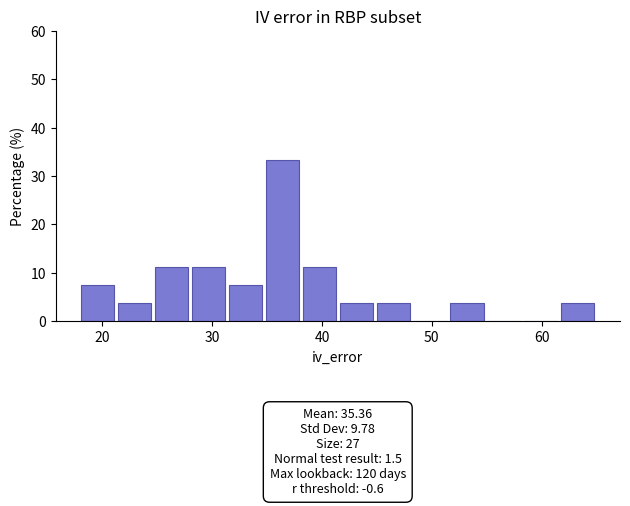

Read against the x-axis, roughly where is the centre of the tallest bar?

36